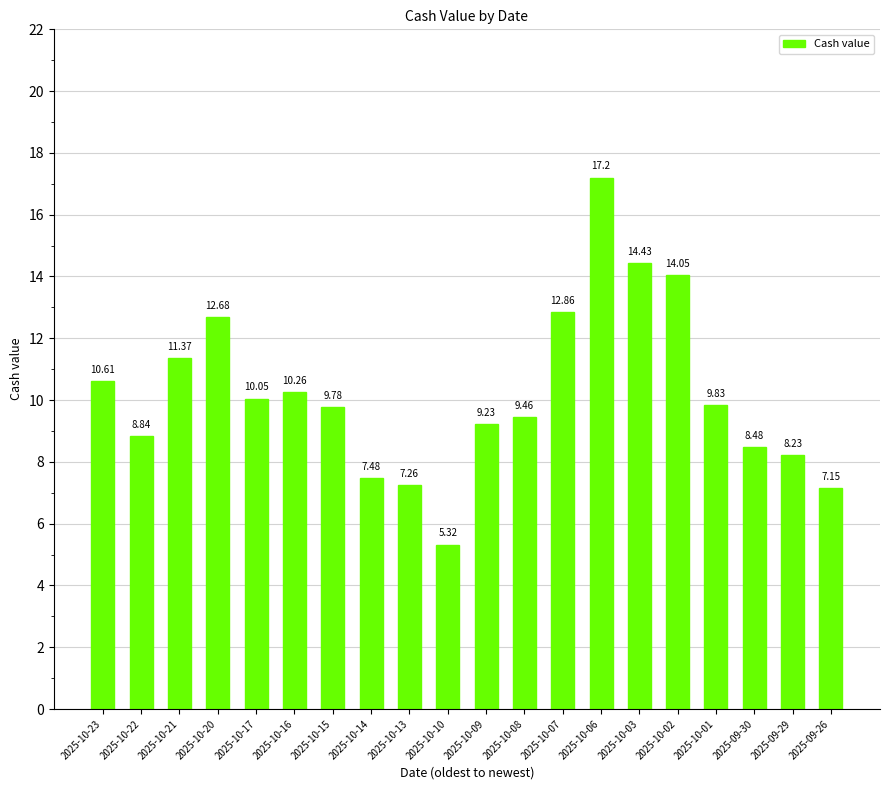

What is the difference between the maximum and minimum values?

11.9